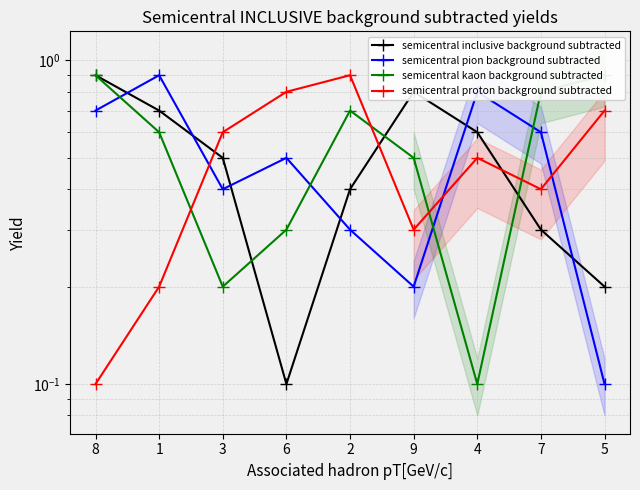

Where is the first local maximum for semicentral inclusive background subtracted?

9